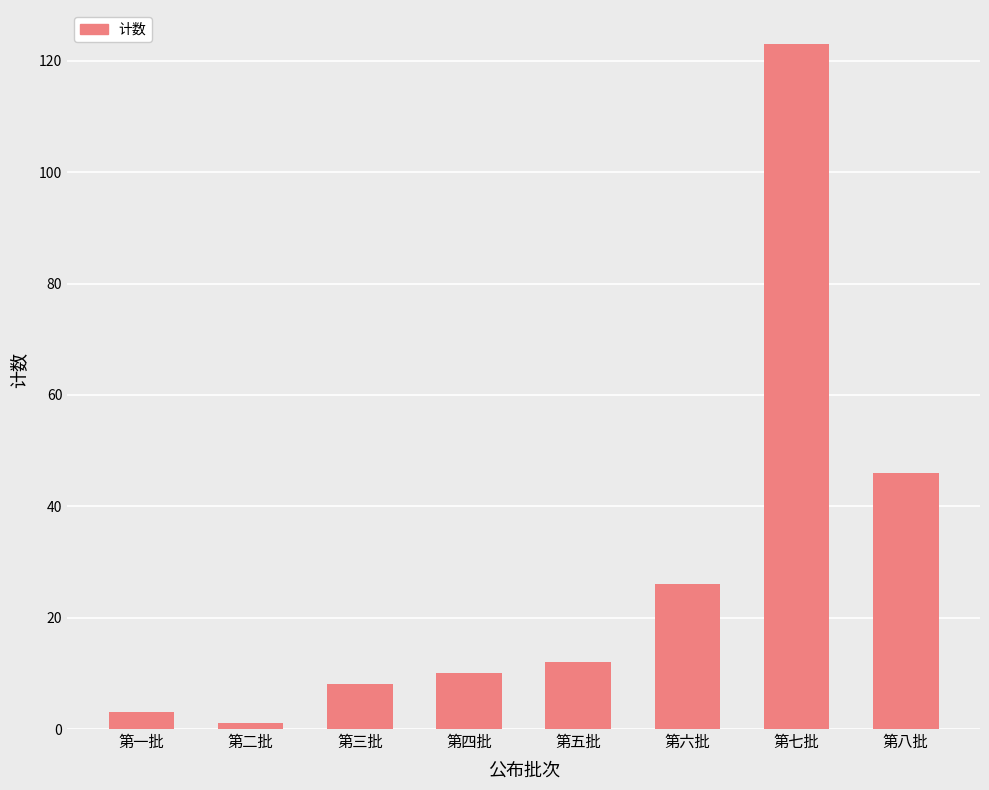

Between 第八批 and 第一批, which is larger?

第八批